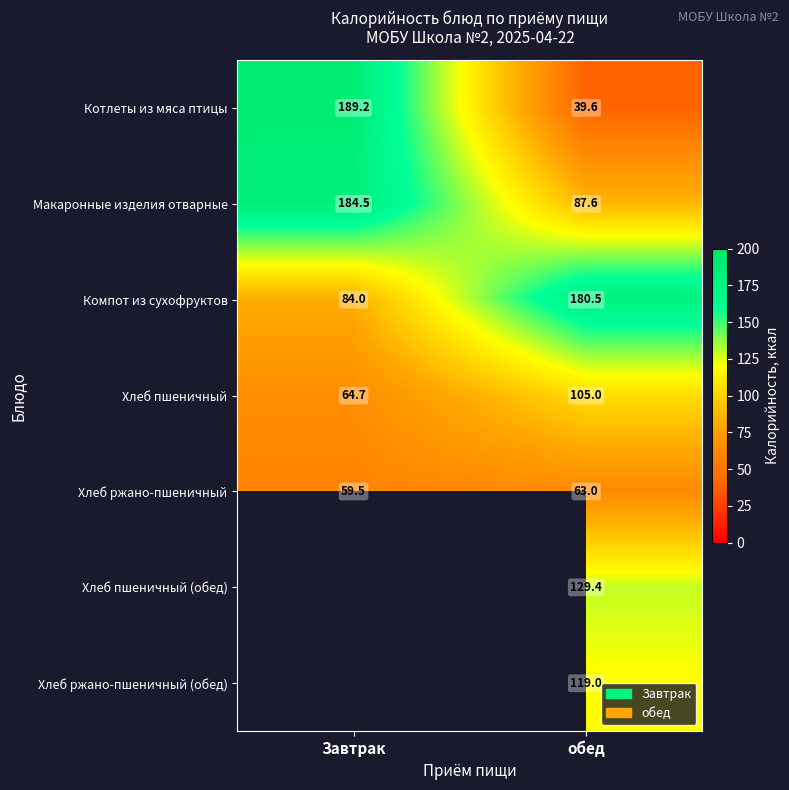

Where is Макаронные изделия отварные nearest to the value 136?

обед